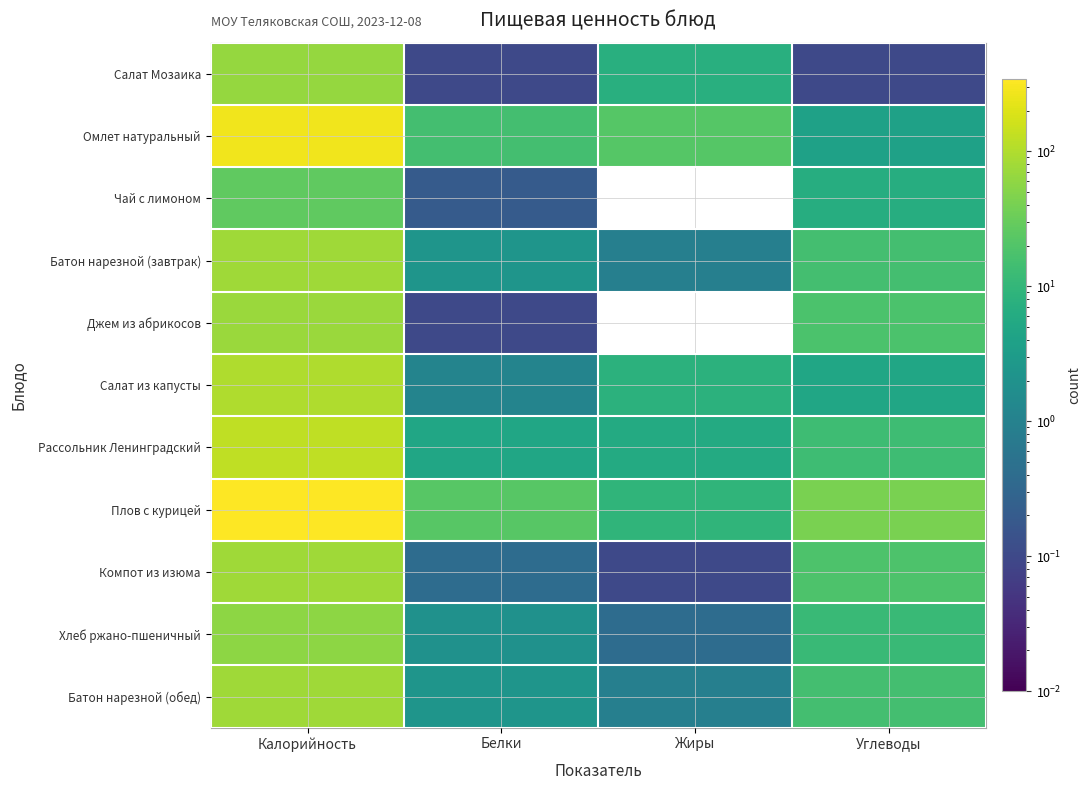

At how many categories does at least one series exceed 270?

1